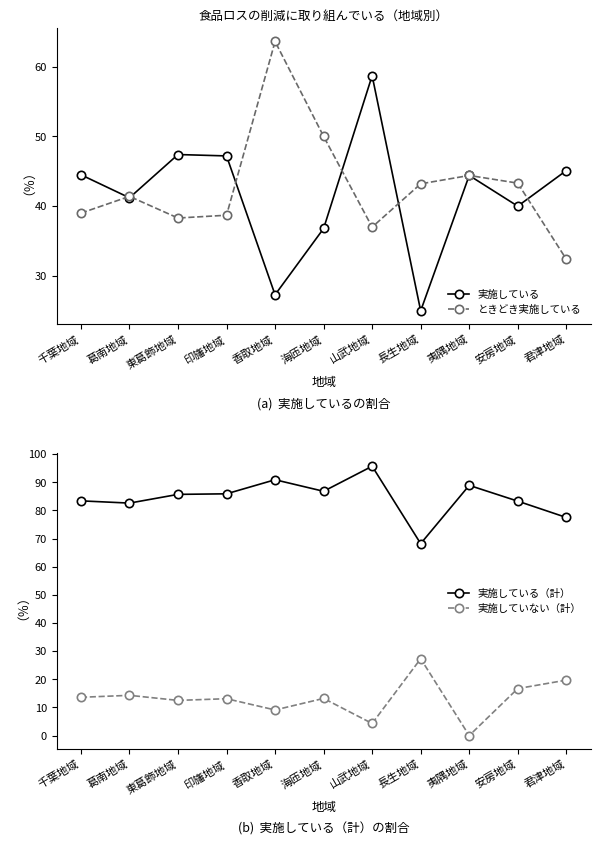

Which category has the lowest value across all series?

夷隅地域